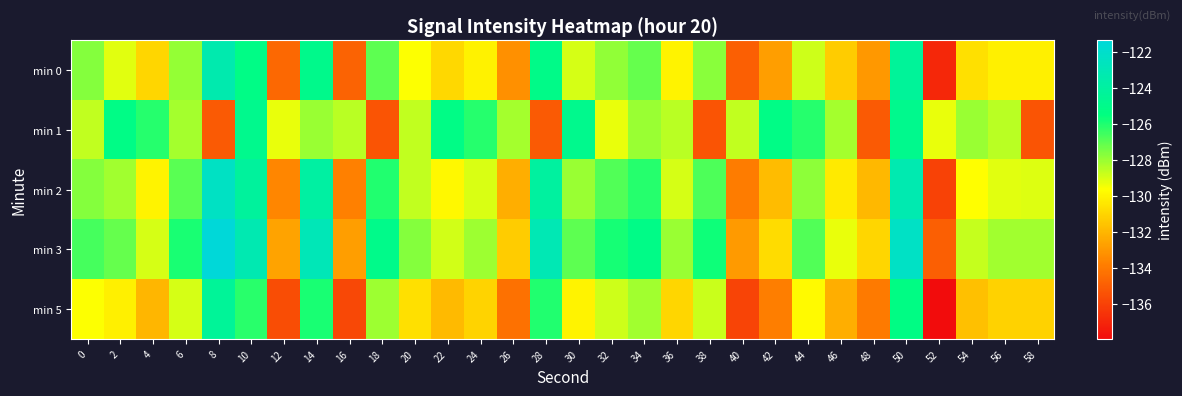

Reading right to left, what are all the values shown in this chart?

min 0: 58=-130.1	56=-130.1	54=-130.7	52=-137.0	50=-124.3	48=-133.0	46=-131.3	44=-128.8	42=-132.8	40=-134.9	38=-127.7	36=-130.0	34=-127.1	32=-127.9	30=-129.0	28=-125.1	26=-133.3	24=-130.1	22=-130.9	20=-129.6	18=-127.0	16=-134.8	14=-124.9	12=-134.6	10=-125.2	8=-123.4	6=-127.9	4=-131.0	2=-129.1	0=-127.6
min 1: 58=-135.3	56=-128.5	54=-128.0	52=-129.3	50=-124.9	48=-135.1	46=-128.2	44=-126.1	42=-125.2	40=-128.7	38=-135.3	36=-128.5	34=-128.0	32=-129.3	30=-124.9	28=-135.1	26=-128.2	24=-126.1	22=-125.2	20=-128.7	18=-135.3	16=-128.5	14=-128.0	12=-129.3	10=-124.9	8=-135.1	6=-128.2	4=-126.1	2=-125.2	0=-128.7
min 2: 58=-129.1	56=-129.1	54=-129.7	52=-136.0	50=-123.3	48=-132.0	46=-130.3	44=-127.8	42=-131.8	40=-133.9	38=-126.7	36=-129.0	34=-126.1	32=-126.9	30=-128.0	28=-124.1	26=-132.3	24=-129.1	22=-129.9	20=-128.6	18=-126.0	16=-133.8	14=-123.9	12=-133.6	10=-124.2	8=-122.4	6=-126.9	4=-130.0	2=-128.1	0=-127.6
min 3: 58=-128.1	56=-128.1	54=-128.7	52=-135.0	50=-122.3	48=-131.0	46=-129.3	44=-126.8	42=-130.8	40=-132.9	38=-125.7	36=-128.0	34=-125.1	32=-125.9	30=-127.0	28=-123.1	26=-131.3	24=-128.1	22=-128.9	20=-127.6	18=-125.0	16=-132.8	14=-122.9	12=-132.6	10=-123.2	8=-121.4	6=-125.9	4=-129.0	2=-127.1	0=-126.6
min 5: 58=-131.1	56=-131.1	54=-131.7	52=-138.0	50=-125.3	48=-134.0	46=-132.3	44=-129.8	42=-133.8	40=-135.9	38=-128.7	36=-131.0	34=-128.1	32=-128.9	30=-130.0	28=-126.1	26=-134.3	24=-131.1	22=-131.9	20=-130.6	18=-128.0	16=-135.8	14=-125.9	12=-135.6	10=-126.2	8=-124.4	6=-128.9	4=-132.0	2=-130.1	0=-129.6